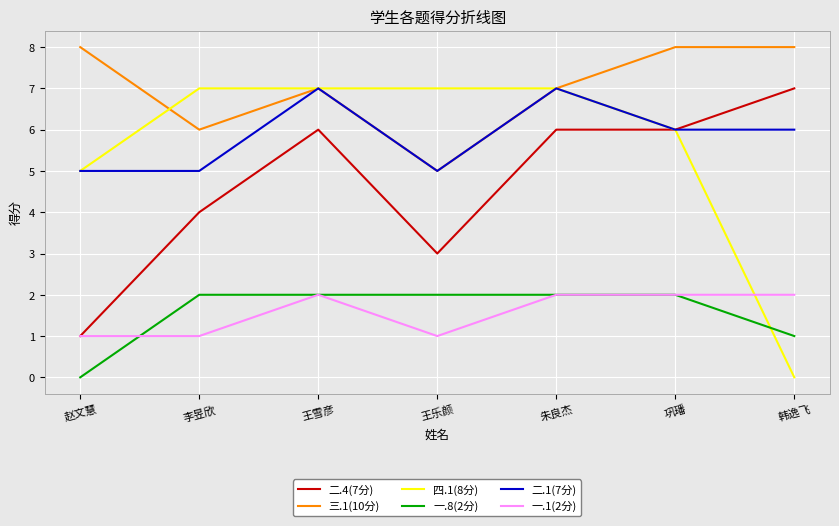

True or false: 一.1(2分) has a value of 3 at 朱良杰.

False